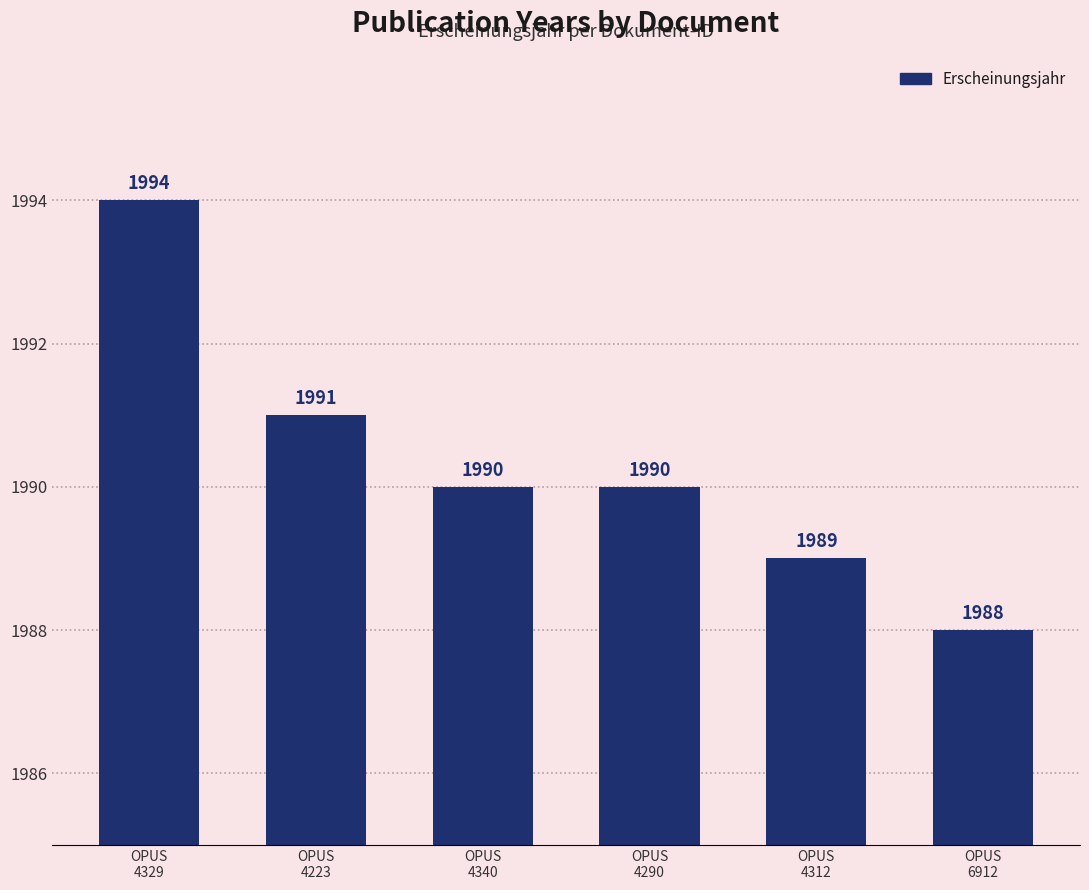

What is the smallest value displayed?

1988